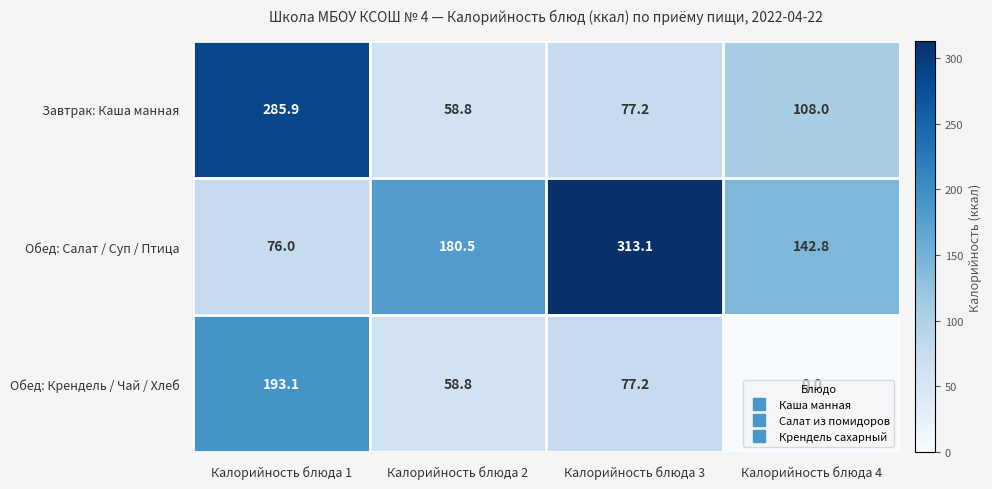

At which category does the chart reach its minimum across all series?

Калорийность блюда 4